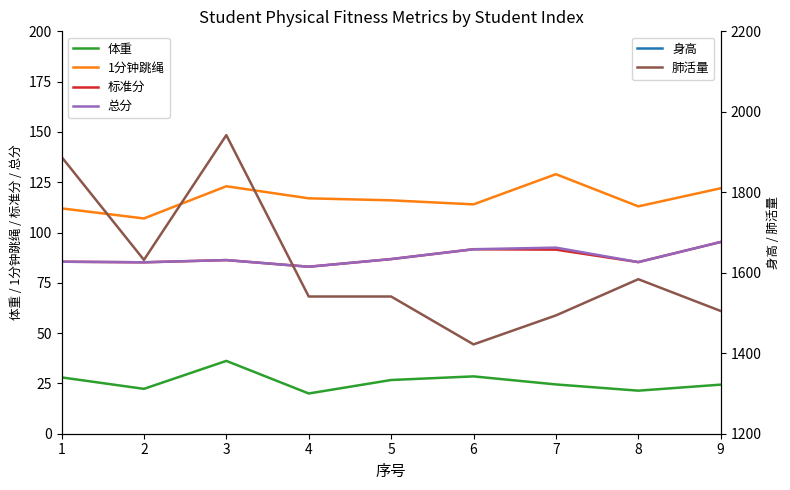

Reading left to right, extract all data points from this chart.

体重: 1=28.0	2=22.3	3=36.2	4=20.0	5=26.7	6=28.5	7=24.5	8=21.4	9=24.4
1分钟跳绳: 1=112.0	2=107.0	3=123.0	4=117.0	5=116.0	6=114.0	7=129.0	8=113.0	9=122.0
标准分: 1=85.5	2=85.2	3=86.3	4=83.0	5=86.8	6=91.7	7=91.5	8=85.3	9=95.3
总分: 1=85.5	2=85.2	3=86.3	4=83.0	5=86.8	6=91.7	7=92.5	8=85.3	9=95.3
身高: 1=129.5	2=124.3	3=135.1	4=122.9	5=132.8	6=136.7	7=123.8	8=127.9	9=124.7
肺活量: 1=1888.0	2=1632.0	3=1942.0	4=1541.0	5=1541.0	6=1422.0	7=1494.0	8=1584.0	9=1505.0